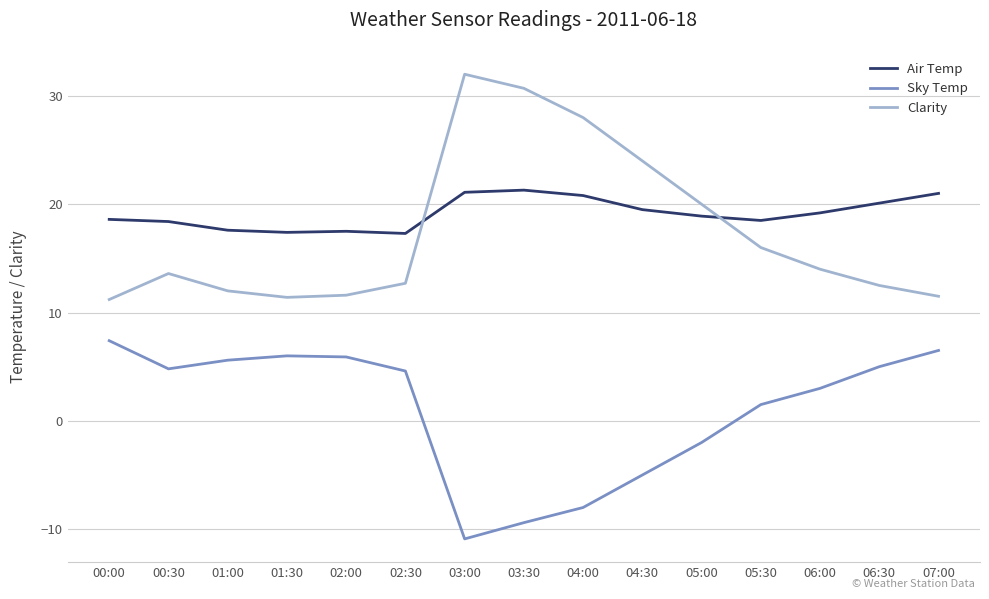

At 03:00, list the series in order from smallest to largest.

Sky Temp, Air Temp, Clarity